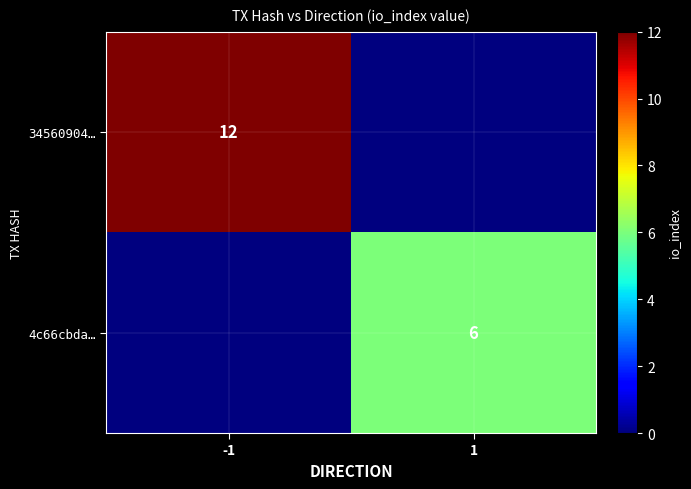

The value of 4c66cbda… at 1 is 6. True or false?

True